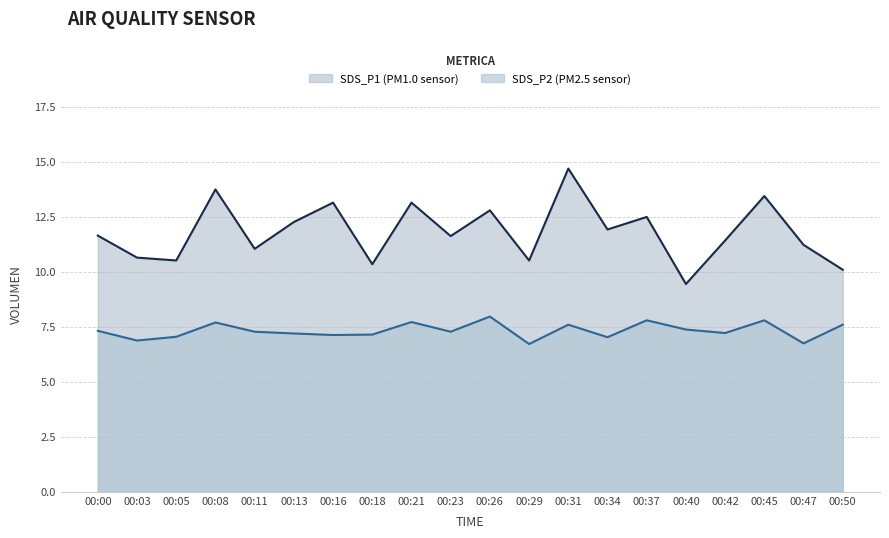

The SDS_P1 series shows 17.1 at 00:26. True or false?

False